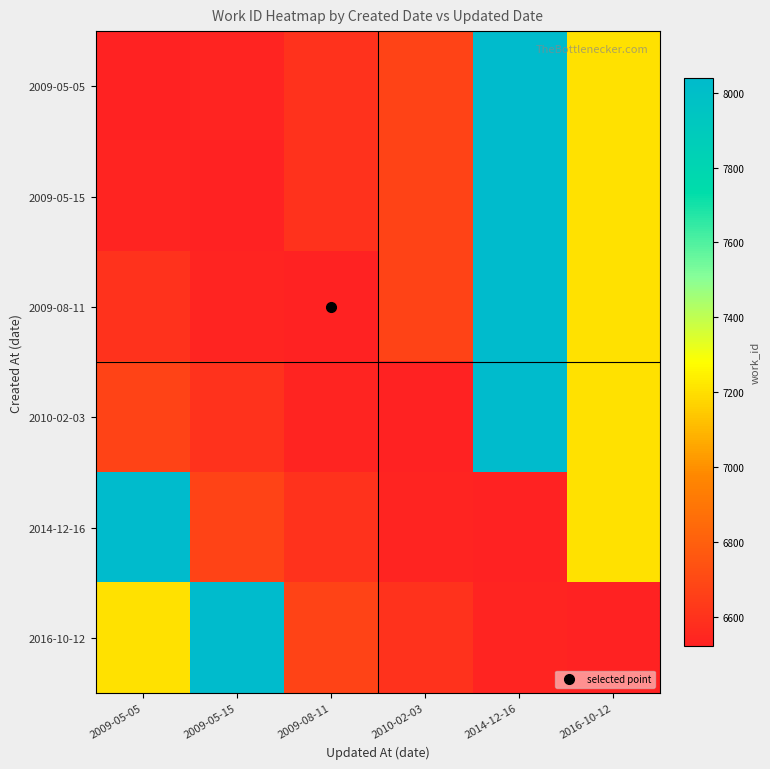

Between 2010-02-03 and 2009-08-11, which is larger?

2010-02-03